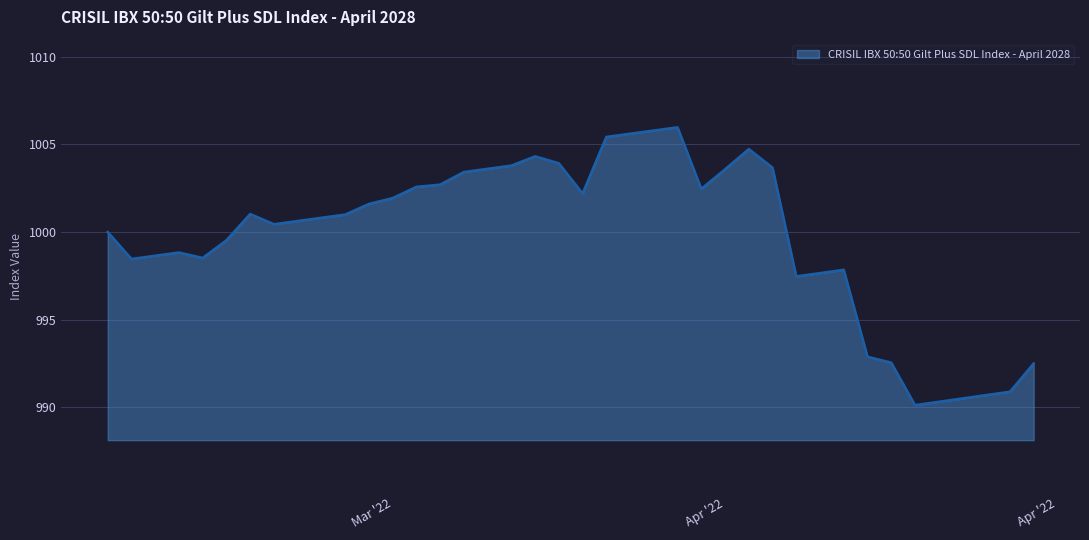

What is the difference between the maximum and minimum values?

15.9